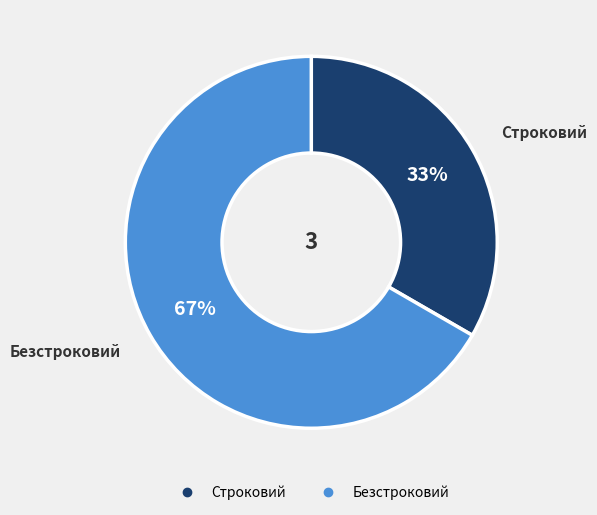

Which slice is the largest?

Безстроковий